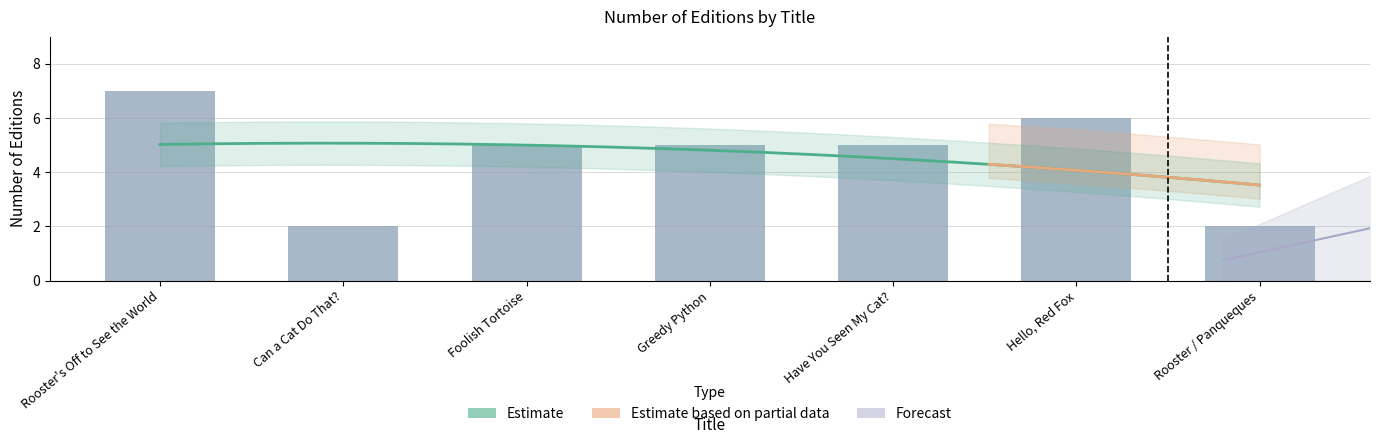

Which has a higher value, Can a Cat Do That? or Rooster's Off to See the World?

Rooster's Off to See the World